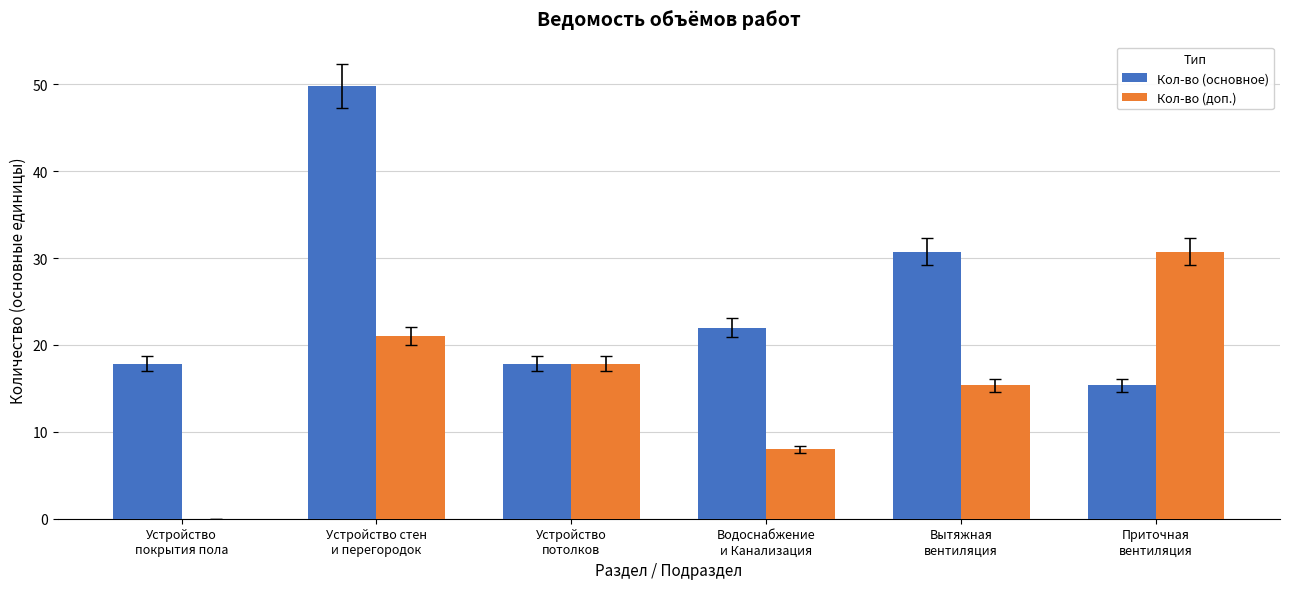

What is the sum of the Кол-во (доп.) values at Устройство стен
и перегородок and Устройство
потолков?

38.9